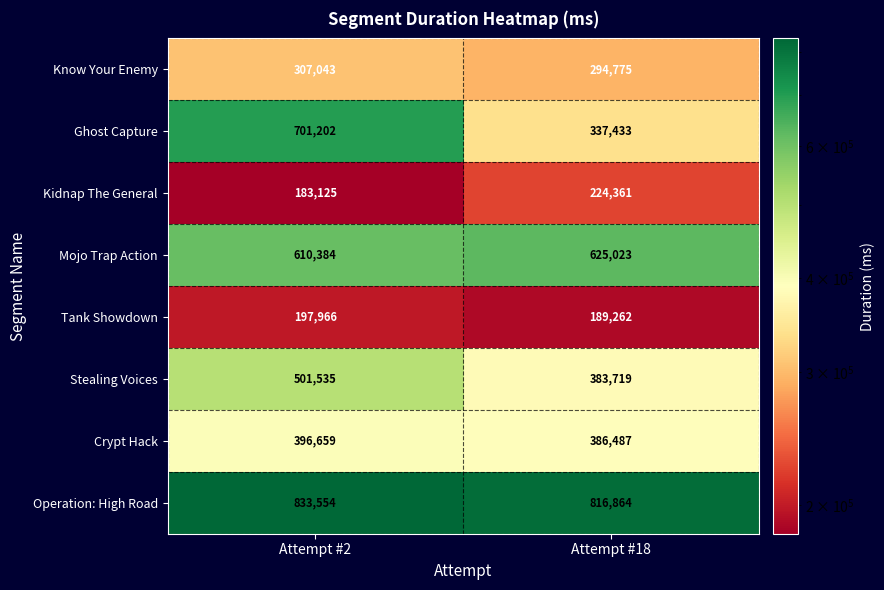

What is the maximum value shown in the chart?

833554